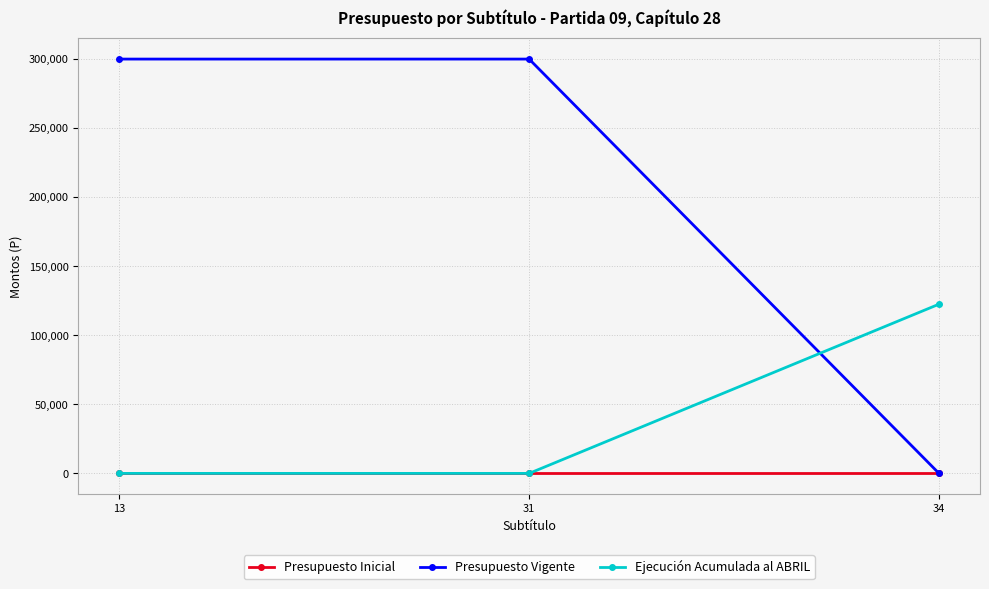

How many lines are shown in the chart?

3